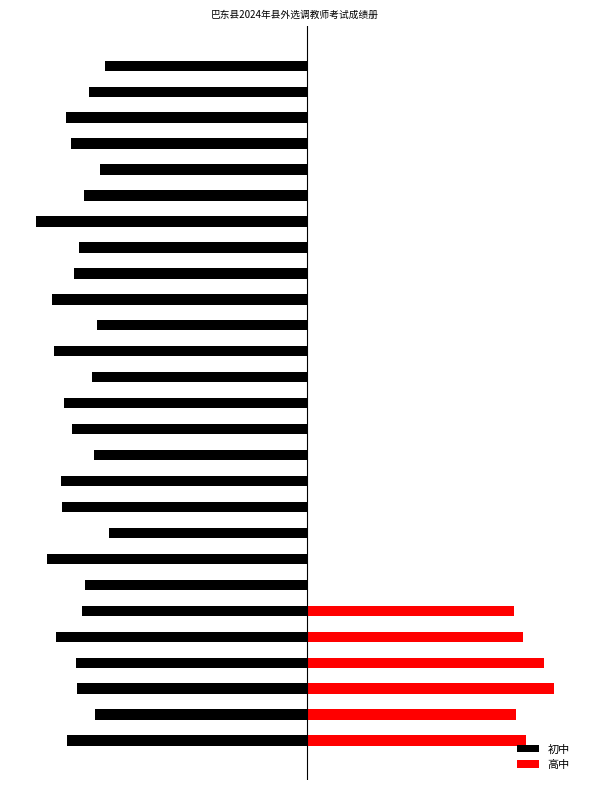

Reading left to right, transcribe all the data shown in this chart.

初中: 0=-72.5	1=-64.0	2=-69.5	3=-70.0	4=-76.0	5=-68.0	6=-67.0	7=-78.5	8=-60.0	9=-74.0	10=-74.5	11=-64.5	12=-71.0	13=-73.5	14=-65.0	15=-76.5	16=-63.5	17=-77.0	18=-70.5	19=-69.0	20=-82.0	21=-67.5	22=-62.5	23=-71.5	24=-73.0	25=-66.0	26=-61.0
高中: 0=66.5	1=63.5	2=75.0	3=72.0	4=65.5	5=63.0	6=0.0	7=0.0	8=0.0	9=0.0	10=0.0	11=0.0	12=0.0	13=0.0	14=0.0	15=0.0	16=0.0	17=0.0	18=0.0	19=0.0	20=0.0	21=0.0	22=0.0	23=0.0	24=0.0	25=0.0	26=0.0